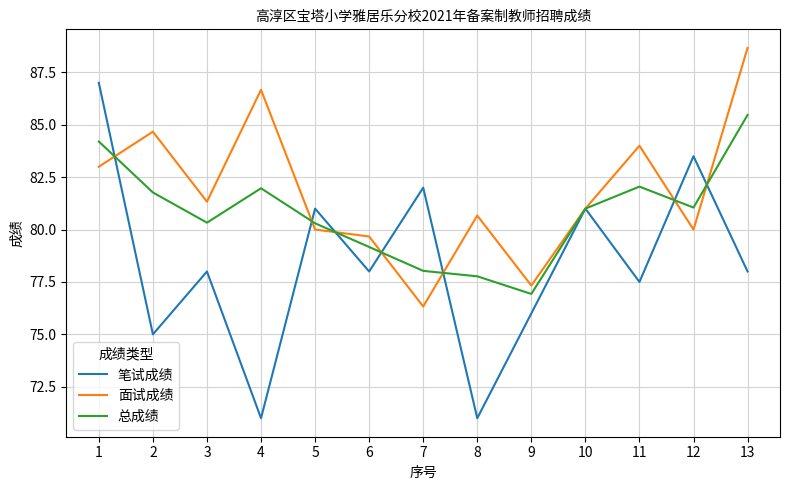

What is the minimum value for 笔试成绩?

71.0